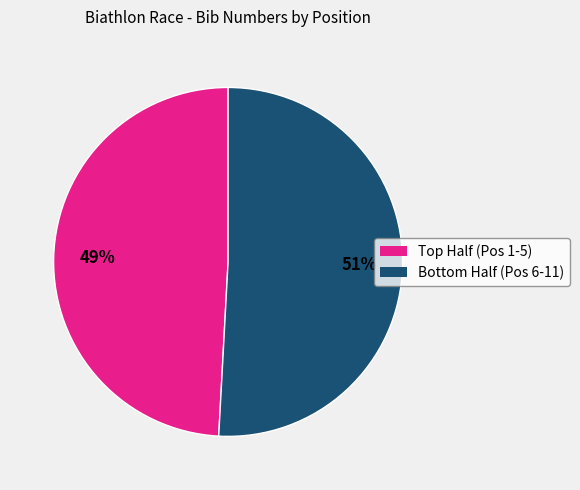

To the nearest percent, what is the average slice percentage?

50%